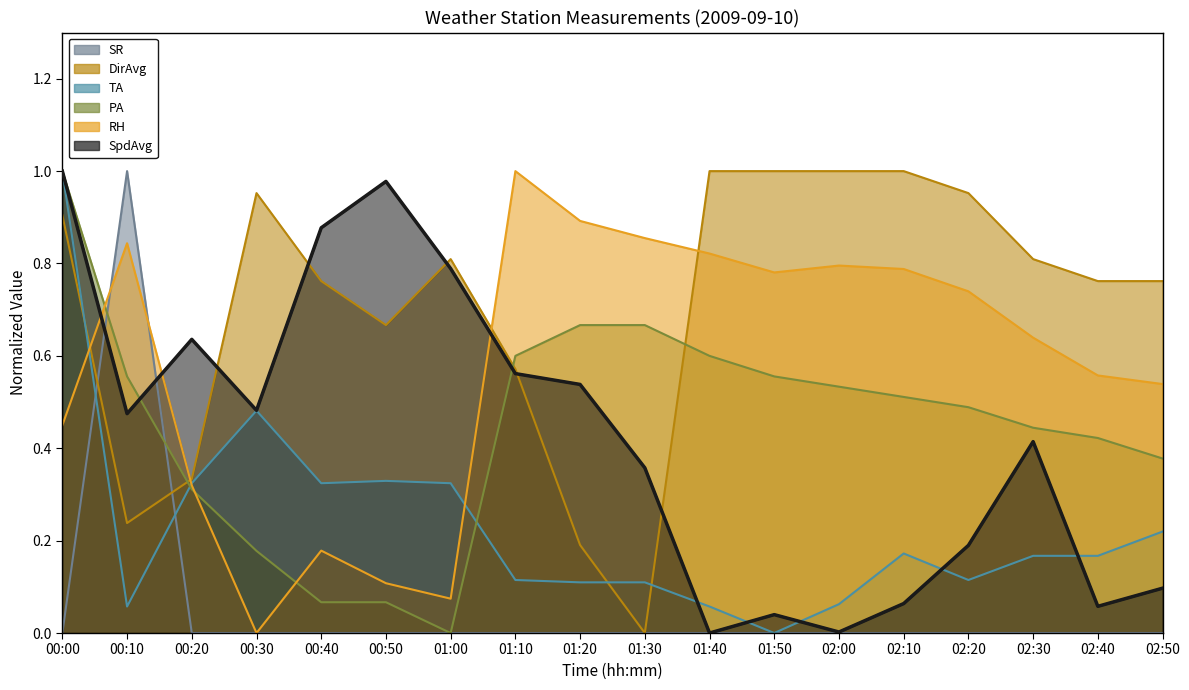

At which category is the sum across all series the highest?

00:00